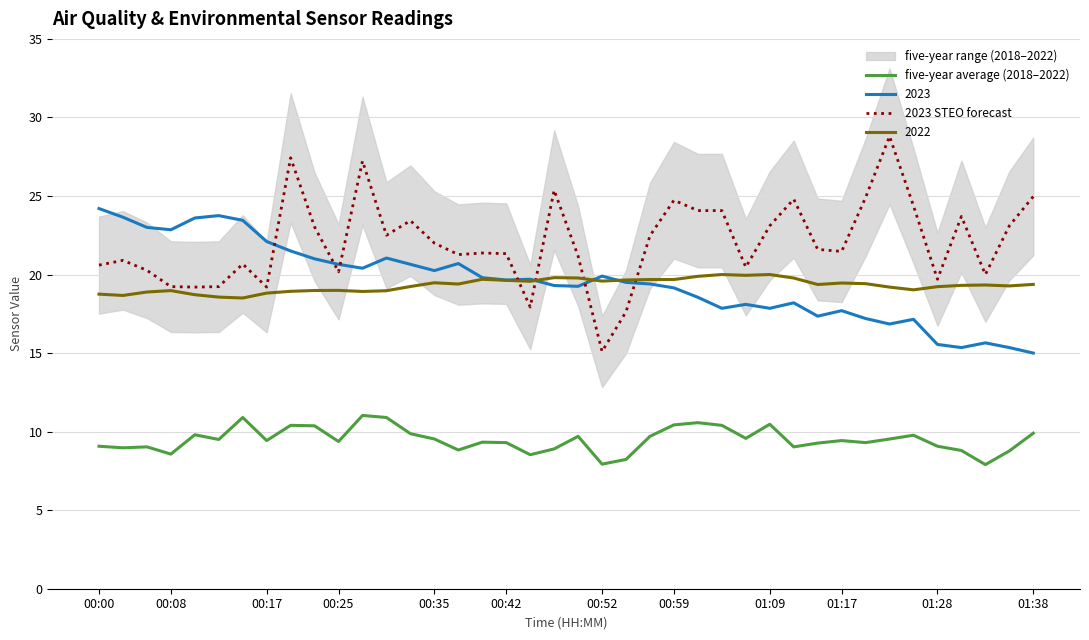

True or false: 2023 and five-year average (2018–2022) cross at least once.

False